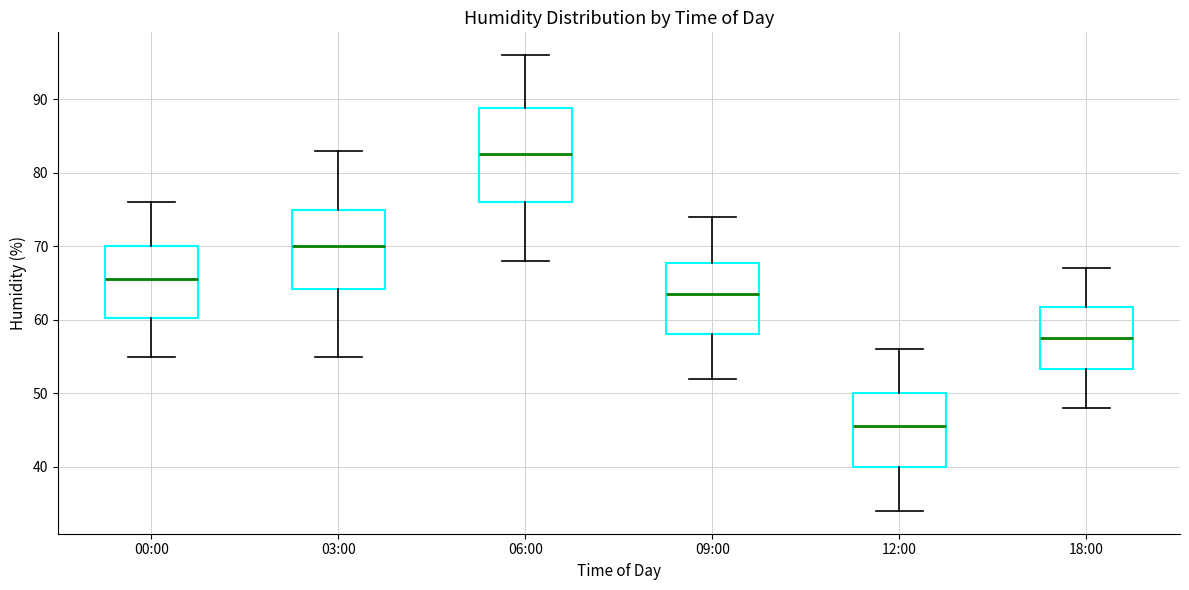

Reading left to right, read every box against the y-axis: the position of its median line, the range the box covers, and the ends of its whiskers. The values are not printed on the chart, so give them approximately, as read against the axis.

00:00: median 66, box 60 to 70, whiskers 55 to 76
03:00: median 70, box 64 to 75, whiskers 55 to 83
06:00: median 83, box 76 to 89, whiskers 68 to 96
09:00: median 64, box 58 to 68, whiskers 52 to 74
12:00: median 46, box 40 to 50, whiskers 34 to 56
18:00: median 58, box 53 to 62, whiskers 48 to 67